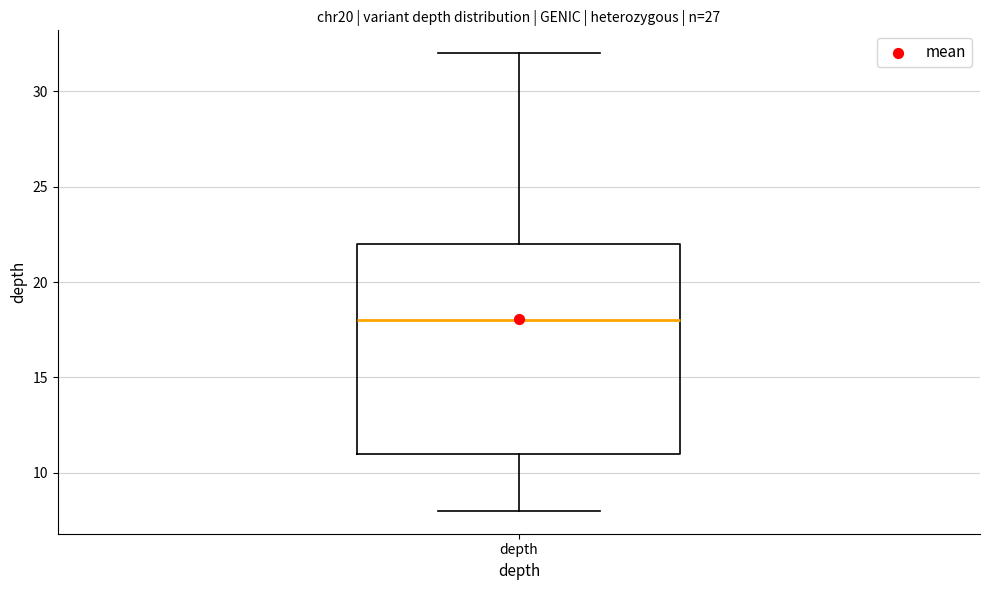

Transcribe this box plot: give where the median line is, the range the box spans, and where the two whiskers end, as read against the y-axis. The values are not printed on the chart, so give them approximately, as read against the axis.

median 18, box 11 to 22, whiskers 8 to 32